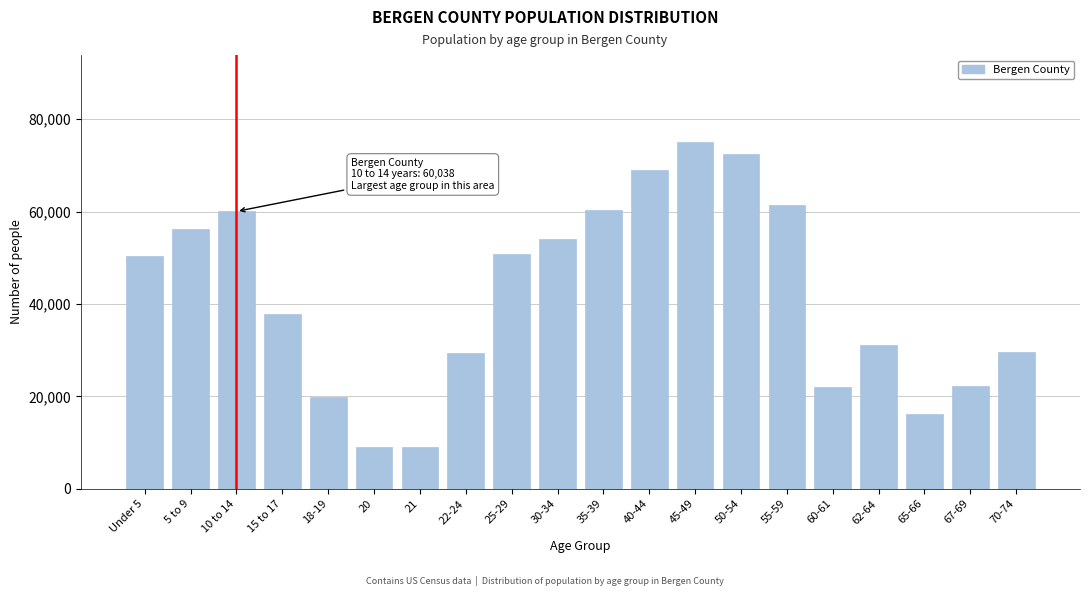

What is the difference between the maximum and second lowest values?

66038